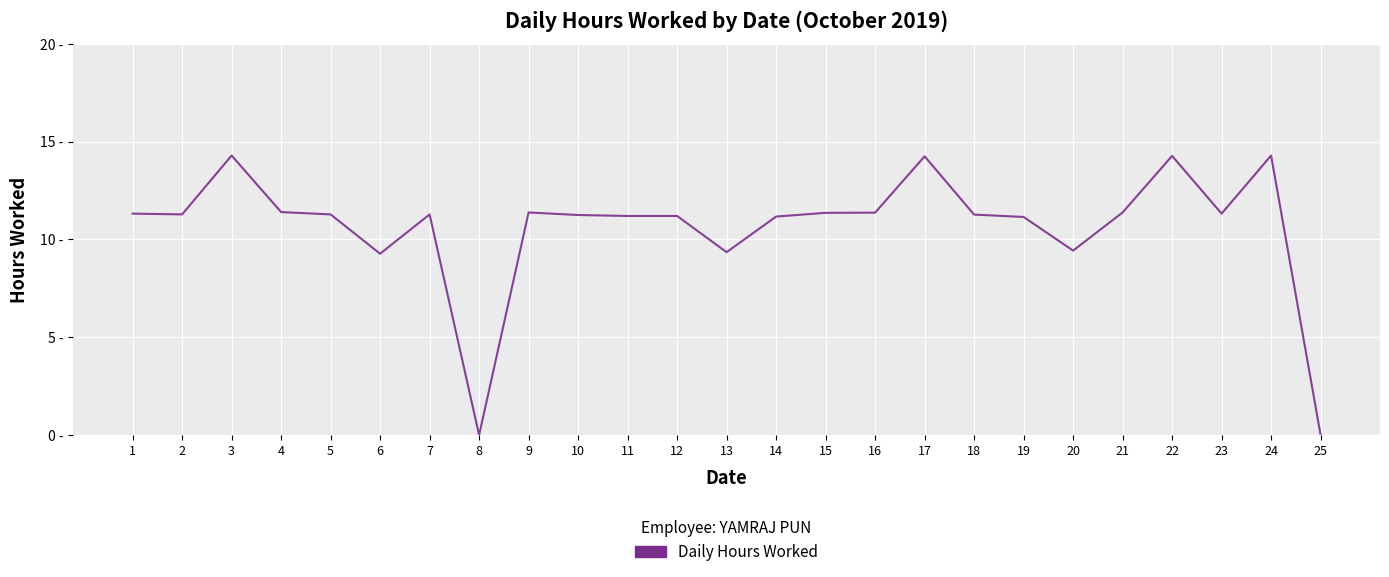

How many lines are shown in the chart?

1